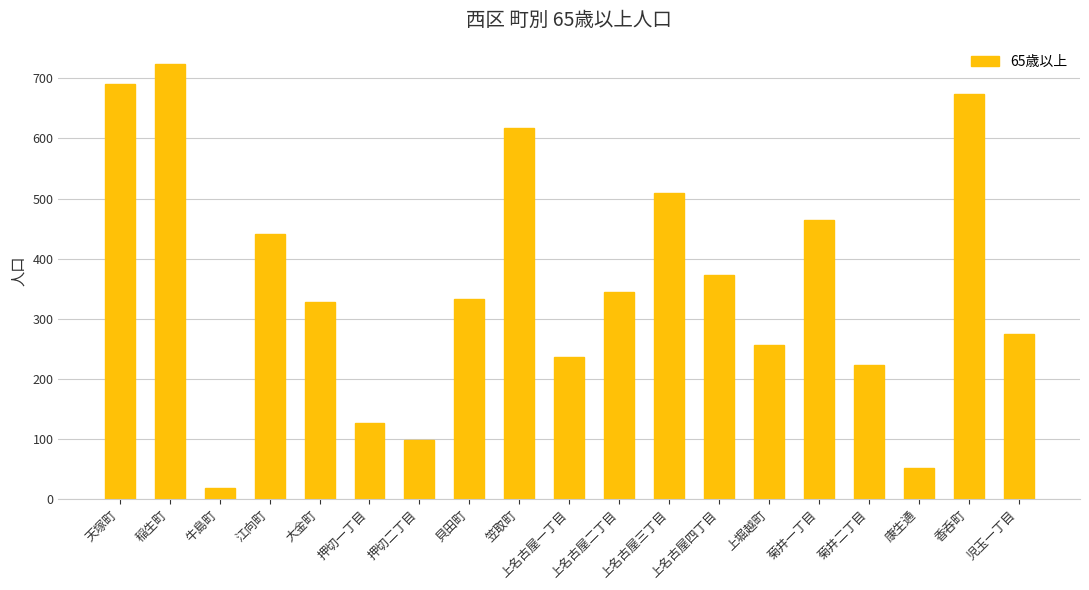

Are the bars horizontal?

No